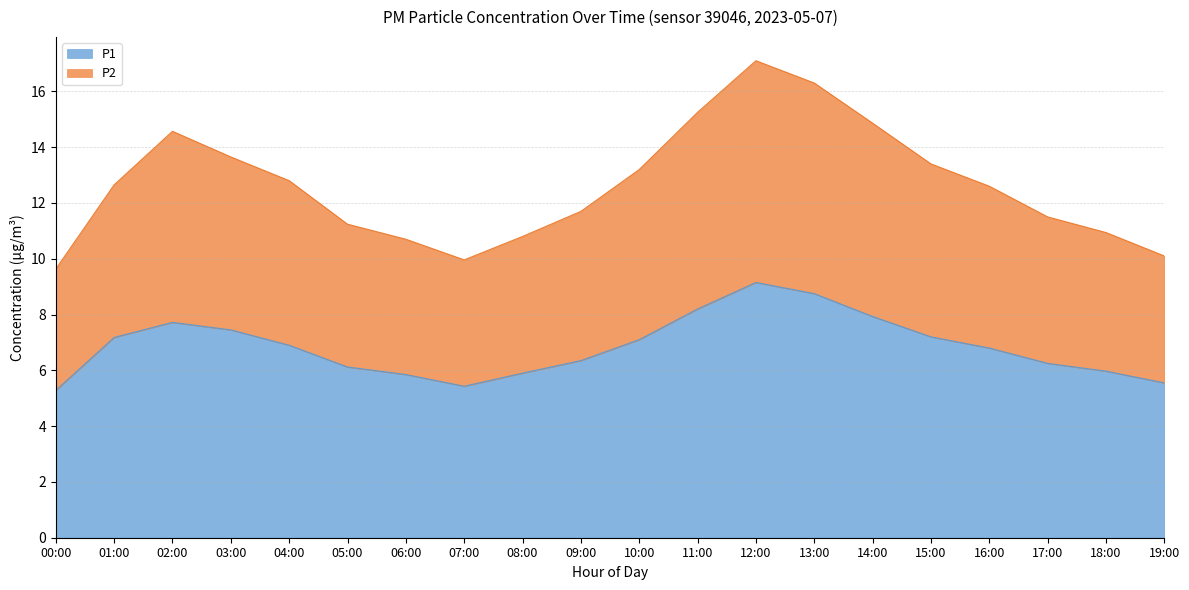

The value of P1 at 18:00 is 3.2. True or false?

False